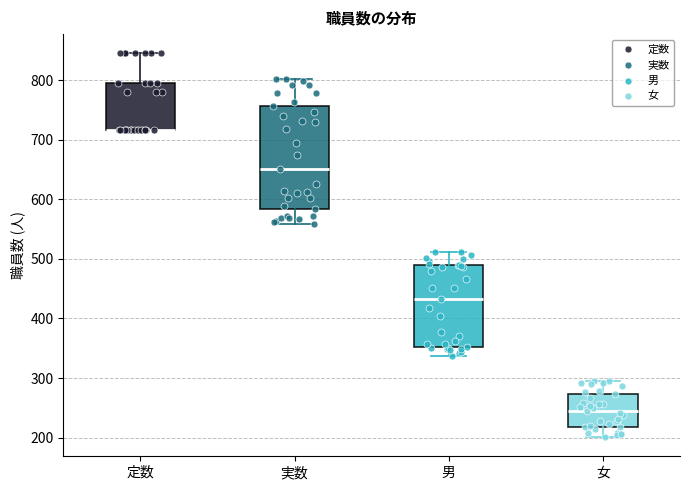

Comparing the boxes themselves (not the whiskers), which one is the tallest?

実数